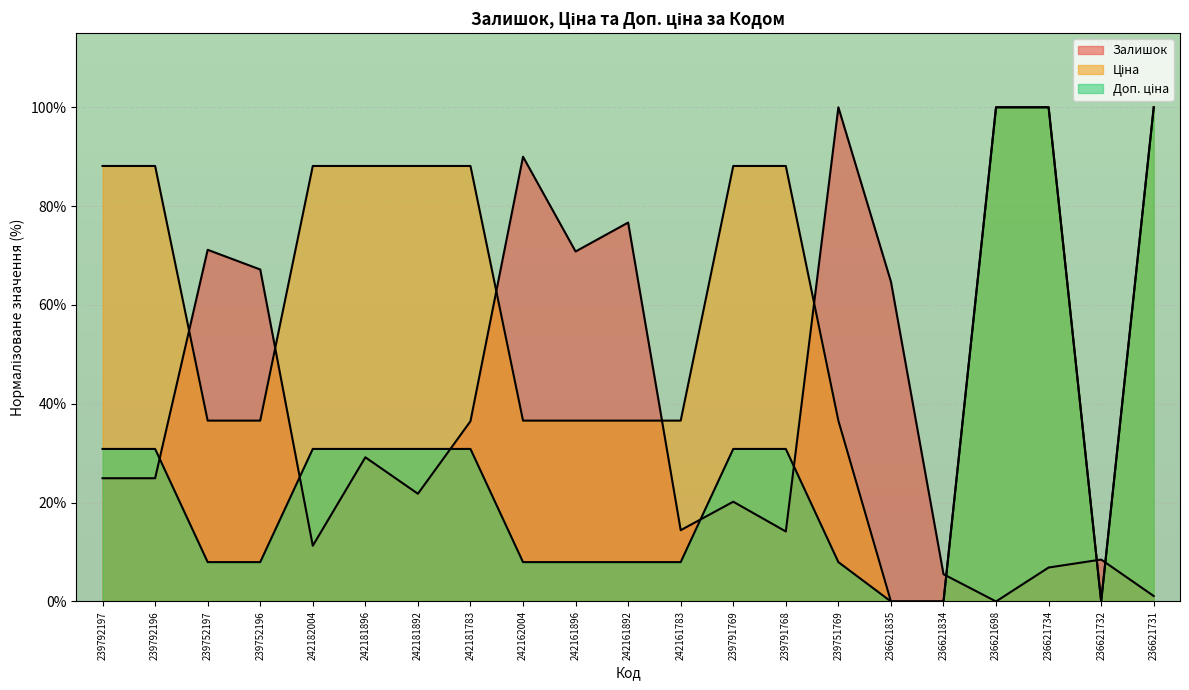

Reading left to right, list all the values displayed in this chart.

Залишок: 24.9	24.9	71.2	67.2	11.3	29.2	21.8	36.5	90.0	70.8	76.7	14.4	20.2	14.2	100.0	64.7	5.5	0.0	6.9	8.5	1.1
Ціна: 88.1	88.1	36.6	36.6	88.1	88.1	88.1	88.1	36.6	36.6	36.6	36.6	88.1	88.1	36.6	0.0	0.0	100.0	100.0	0.0	100.0
Доп. ціна: 30.9	30.9	8.0	8.0	30.9	30.9	30.9	30.9	8.0	8.0	8.0	8.0	30.9	30.9	8.0	0.0	0.0	100.0	100.0	0.0	100.0